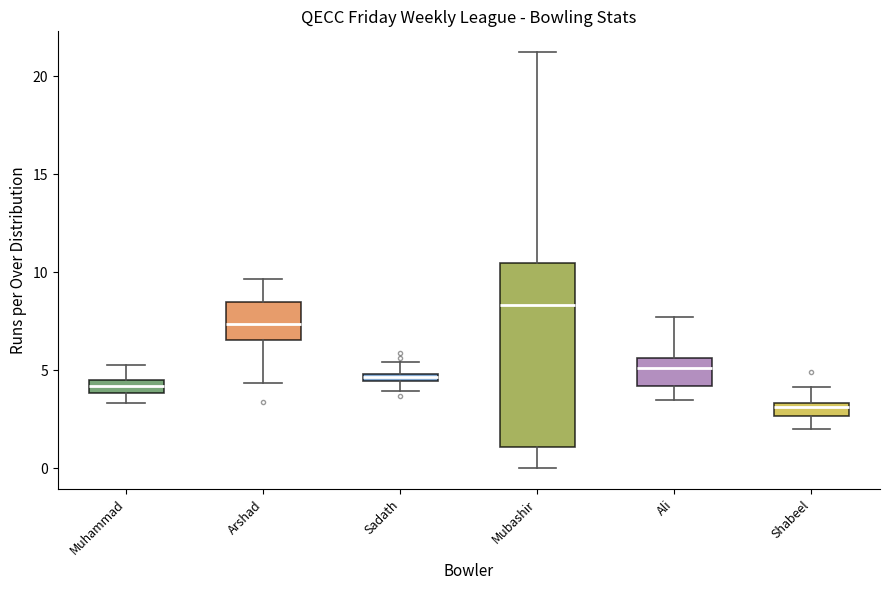

Which box is the tallest, from its lower edge to its upper edge?

Mubashir